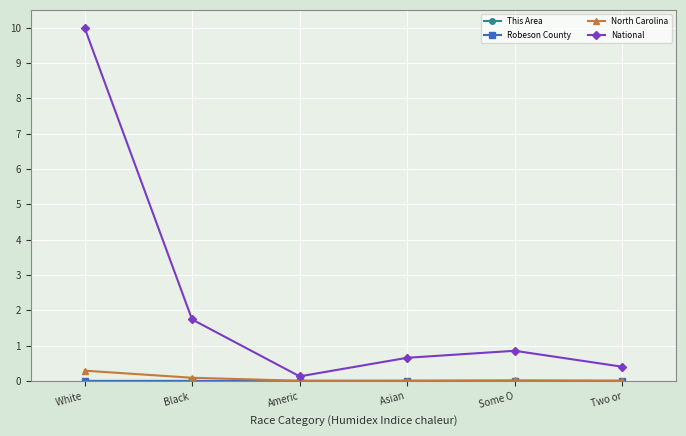

At which label is National closest to 5?

Black 